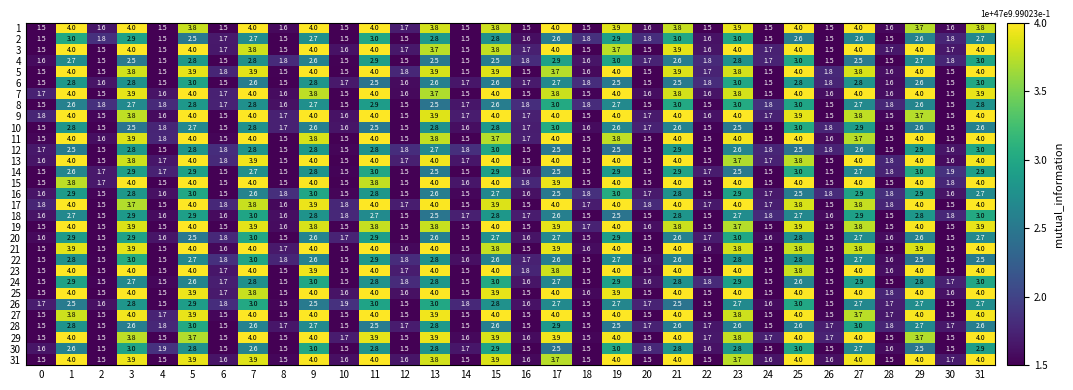

What is the total value across all series at 19?

104.6